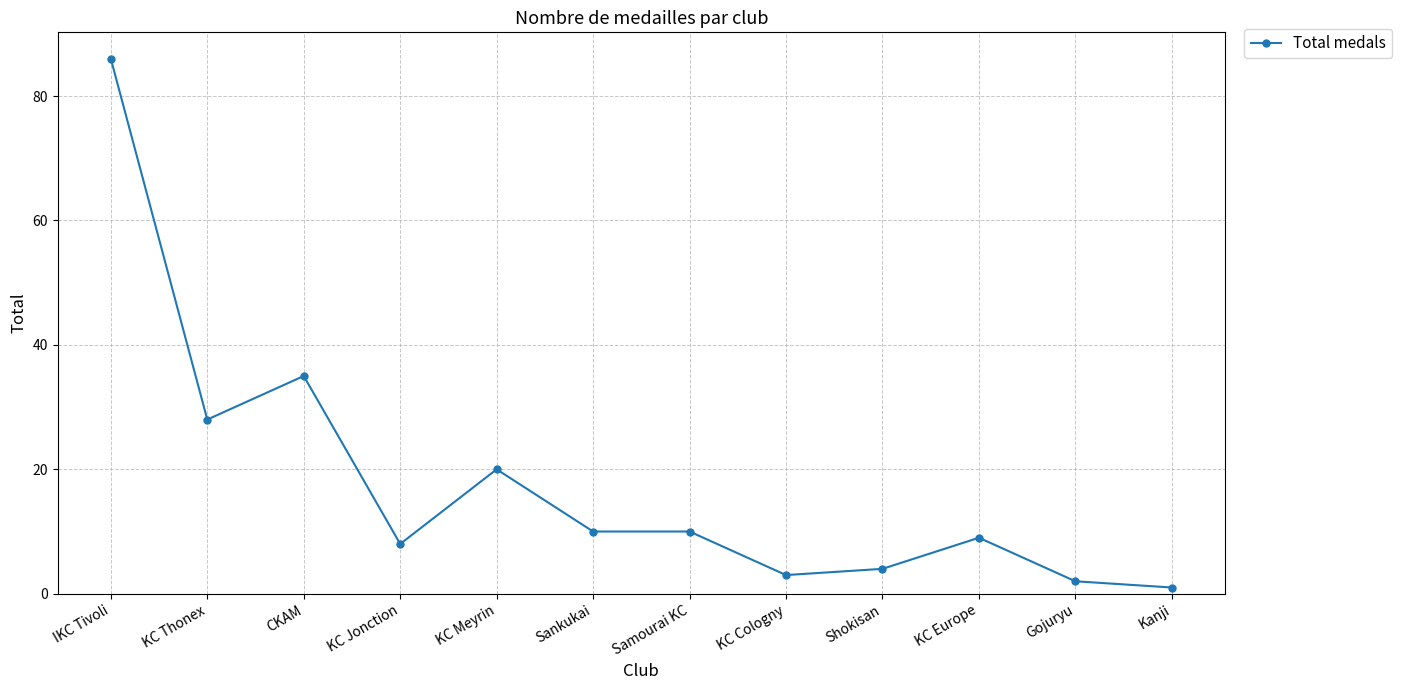

True or false: the data shows 9 at KC Europe.

True